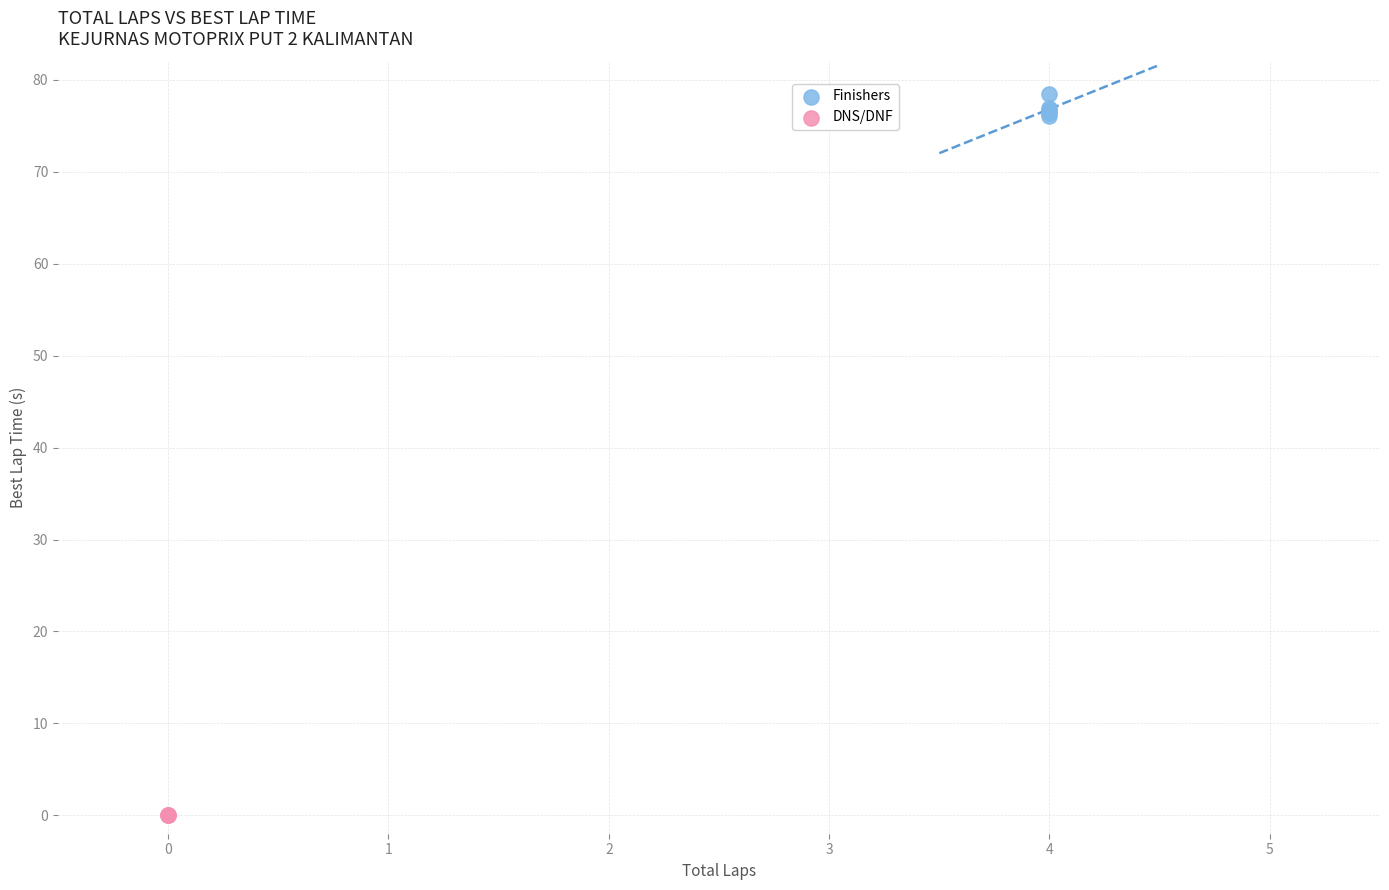

Which series contains the highest Y value?

Finishers